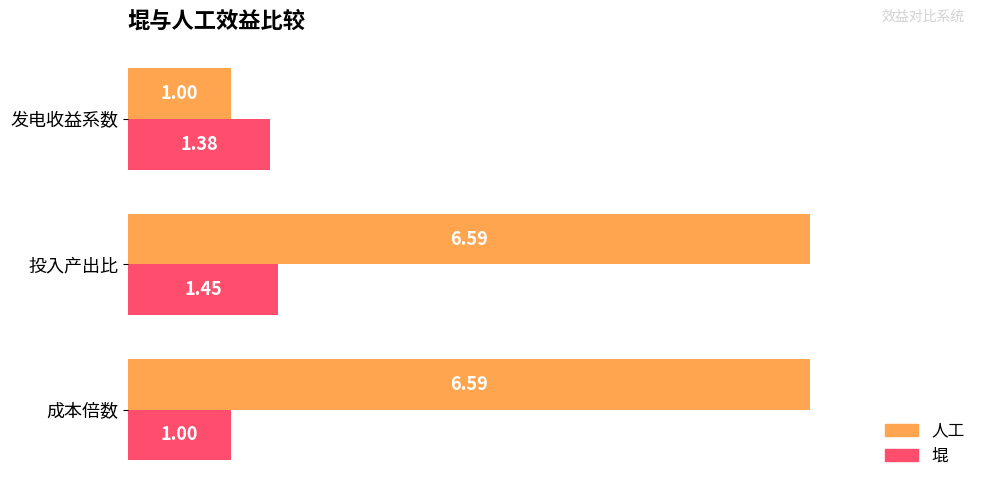

At which label is 堒 closest to 1?

成本倍数